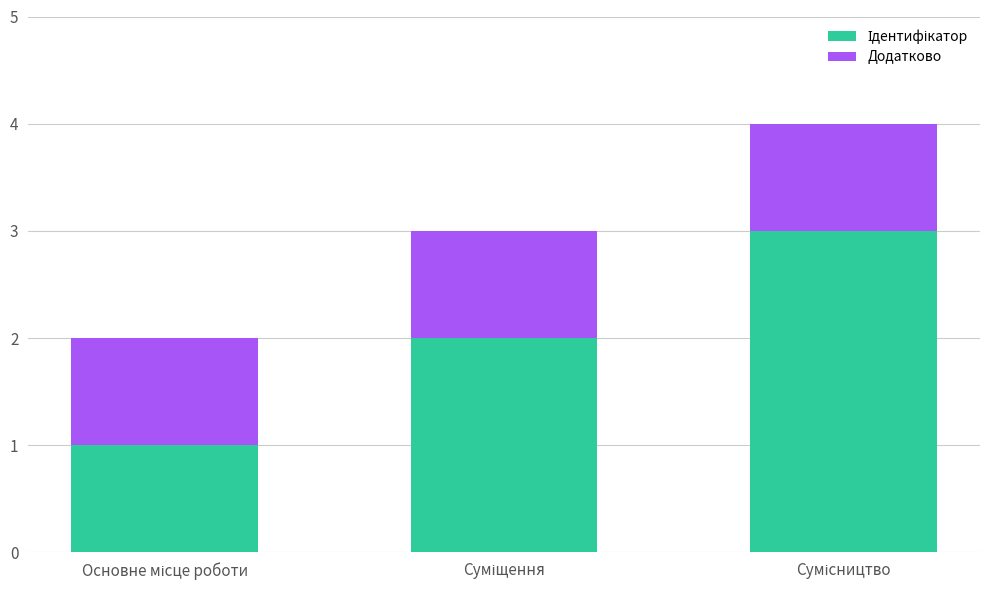

True or false: Ідентифікатор has a value of 3 at Сумісництво.

True